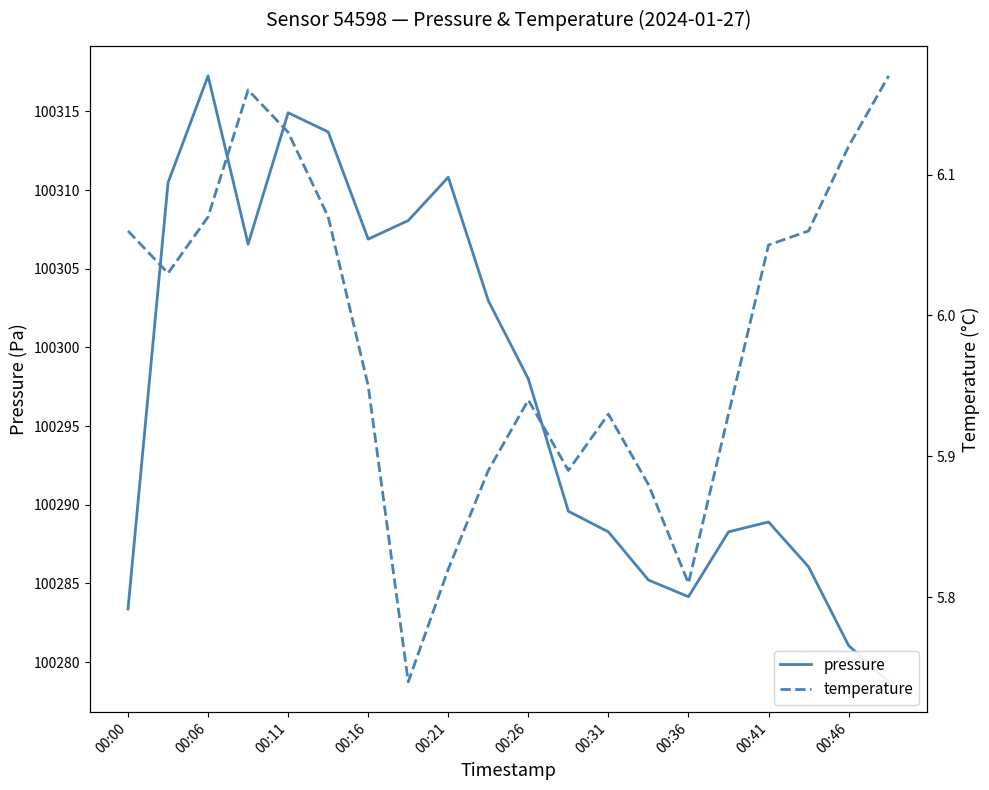

Reading left to right, extract all data points from this chart.

pressure: 100283.4	100310.5	100317.2	100306.6	100314.9	100313.7	100306.9	100308.1	100310.8	100303.0	100298.0	100289.6	100288.3	100285.2	100284.2	100288.3	100288.9	100286.1	100281.1	100278.8
temperature: 6.1	6.0	6.1	6.2	6.1	6.1	6.0	5.7	5.8	5.9	5.9	5.9	5.9	5.9	5.8	5.9	6.0	6.1	6.1	6.2